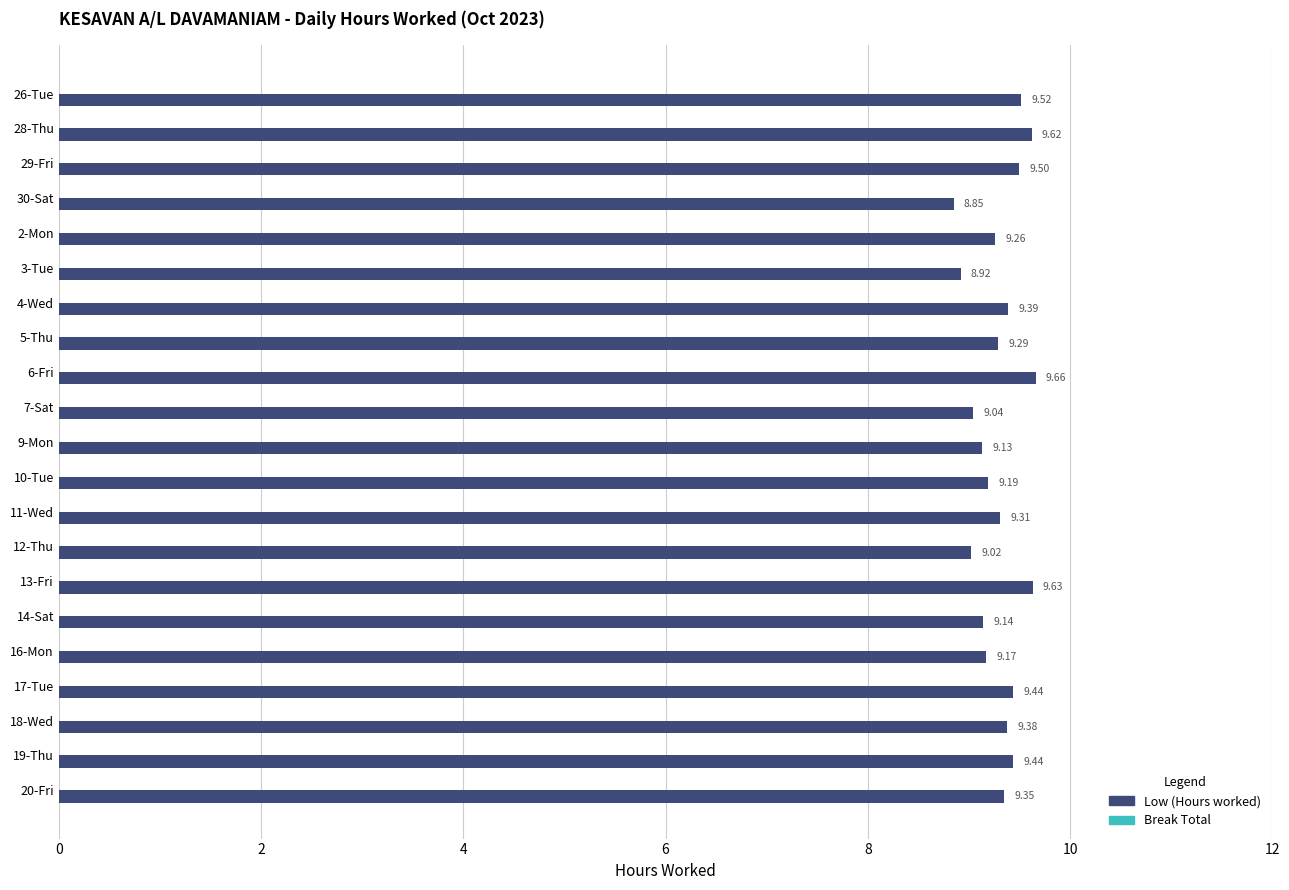

Count the number of categories in the chart.

21